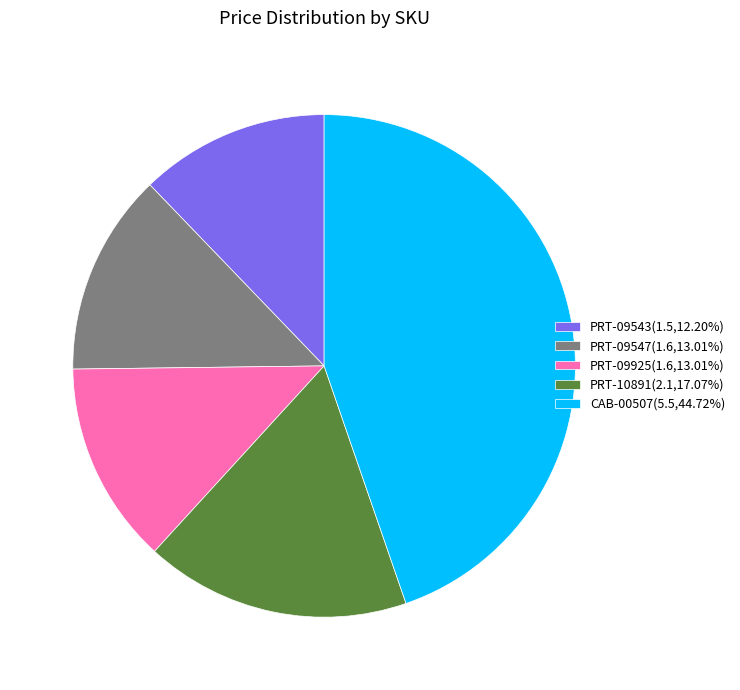

Do PRT-09925(1.6,13.01%) and PRT-09543(1.5,12.20%) together represent more than half of the pie?

No